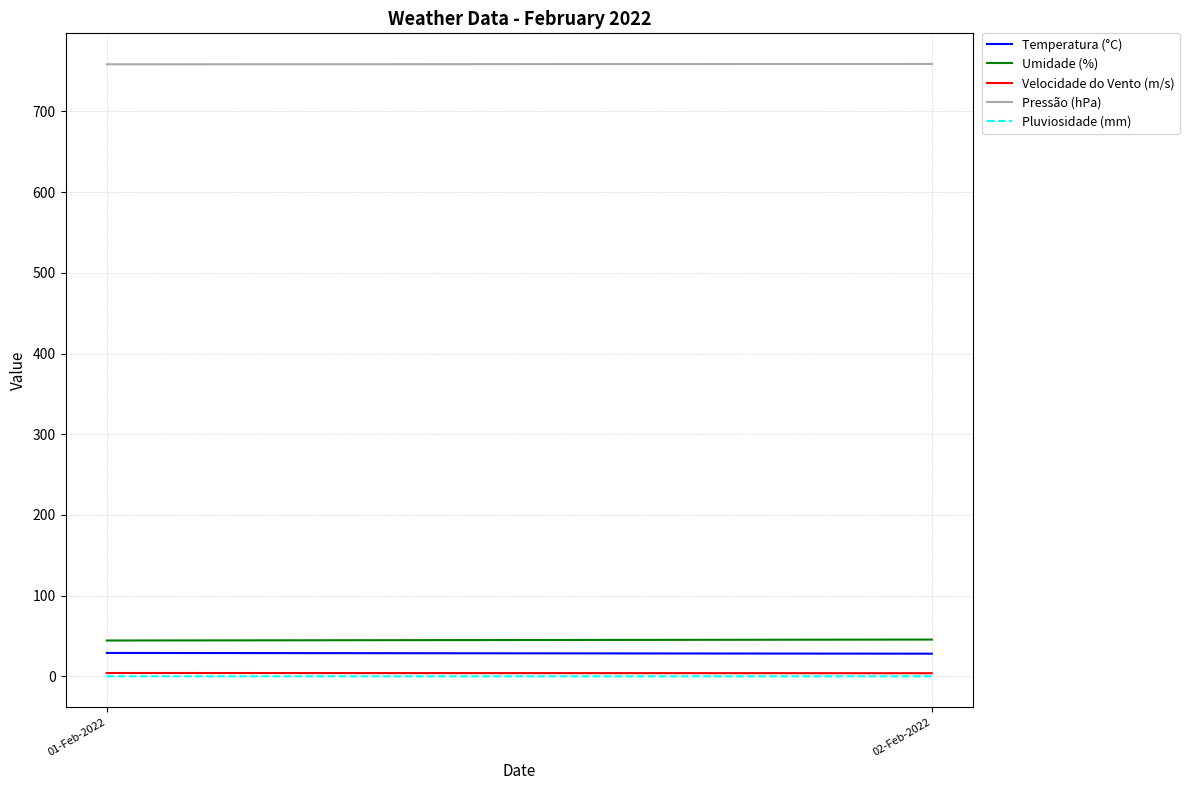

Reading left to right, what are all the values shown in this chart?

Temperatura (°C): 01-Feb-2022=29.0	02-Feb-2022=28.1
Umidade (%): 01-Feb-2022=44.4	02-Feb-2022=45.6
Velocidade do Vento (m/s): 01-Feb-2022=4.2	02-Feb-2022=3.9
Pressão (hPa): 01-Feb-2022=758.3	02-Feb-2022=758.8
Pluviosidade (mm): 01-Feb-2022=0.0	02-Feb-2022=0.1